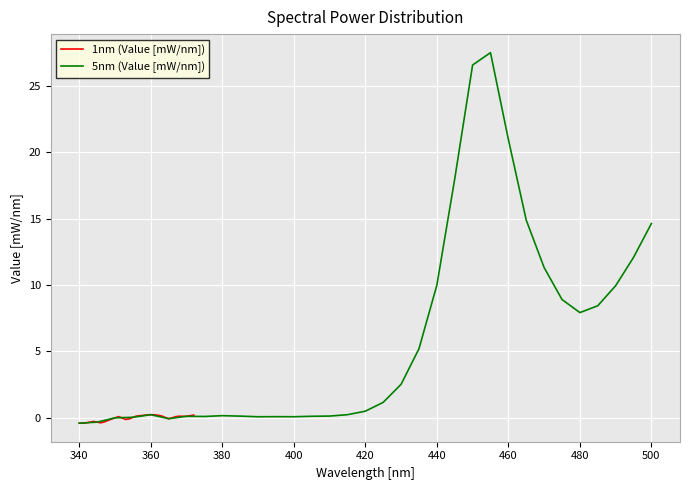

What is the sum of all 5nm (Value [mW/nm]) values?

200.9